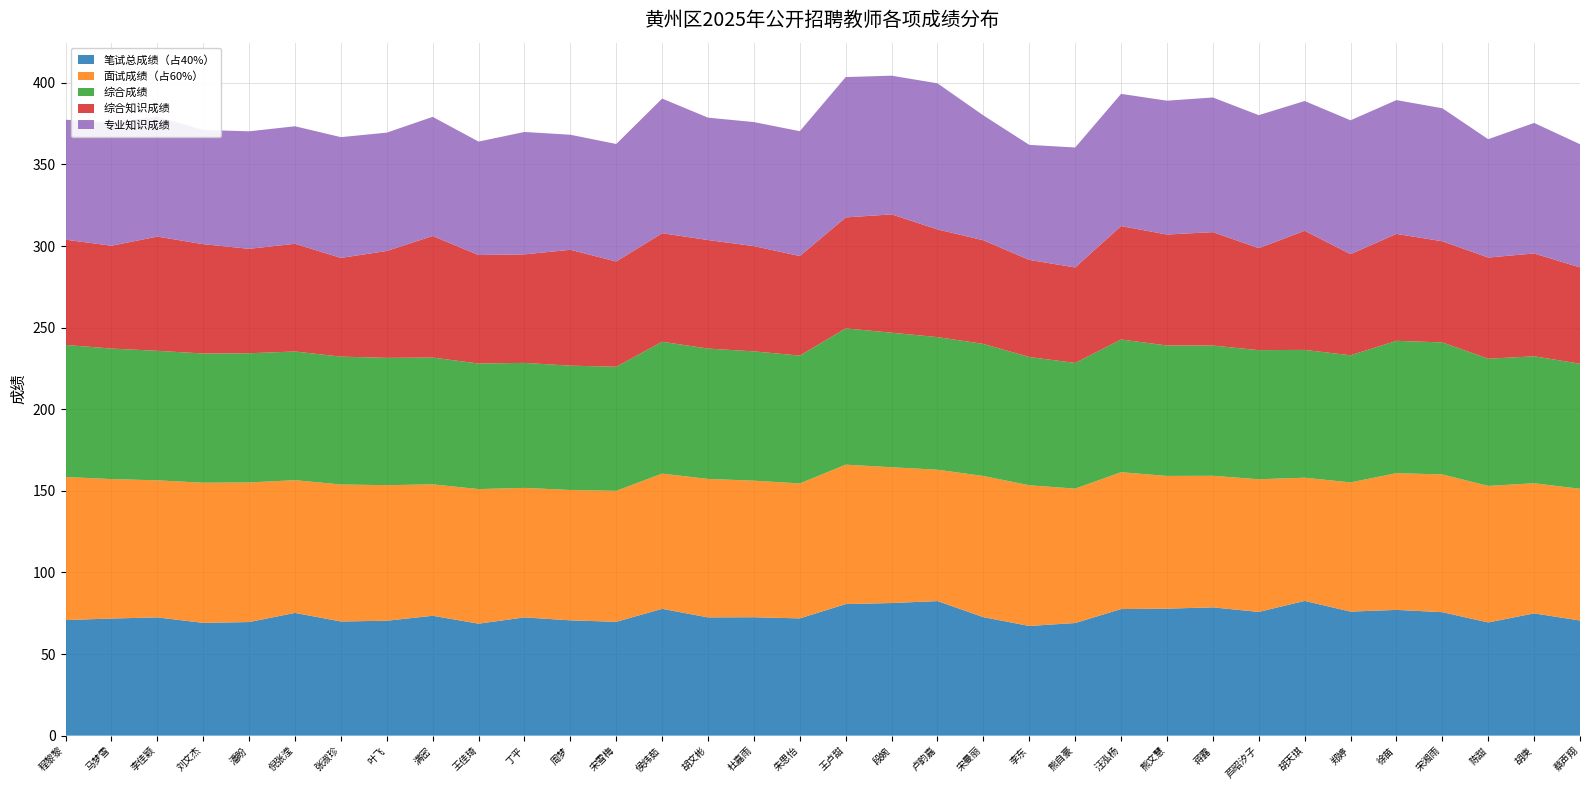

Reading left to right, transcribe all the data shown in this chart.

笔试总成绩（占40%）: 程黎黎=70.8	马梦雪=71.8	李佳颖=72.5	刘文杰=69.1	潘盼=69.6	倪张滢=75.2	张淑珍=70.0	叶飞=70.4	满密=73.5	王佳琦=68.6	丁平=72.5	周梦=70.7	宋雪梅=69.8	侯炜茹=77.7	胡文彬=72.5	杜嘉雨=72.5	朱思怡=71.8	王卢甜=80.6	段婉=81.2	卢韵嘉=82.5	宋曼丽=72.6	李东=67.2	熊自豪=69.0	汪泓杨=77.5	熊文慧=77.8	蒋露=78.6	芦昭汐子=75.8	胡天琪=82.5	郑婷=76.0	徐苗=77.0	宋湘雨=75.7	陈甜=69.3	胡庚=74.9	蔡声翔=70.5
面试成绩（占60%）: 程黎黎=87.7	马梦雪=85.5	李佳颖=84.0	刘文杰=85.9	潘盼=85.5	倪张滢=81.3	张淑珍=83.9	叶飞=83.1	满密=80.5	王佳琦=82.5	丁平=79.4	周梦=79.9	宋雪梅=80.2	侯炜茹=82.9	胡文彬=84.8	杜嘉雨=83.7	朱思怡=82.7	王卢甜=85.4	段婉=83.2	卢韵嘉=80.5	宋曼丽=86.5	李东=86.2	熊自豪=82.4	汪泓杨=83.9	熊文慧=81.3	蒋露=80.6	芦昭汐子=81.3	胡天琪=75.5	郑婷=79.2	徐苗=83.8	宋湘雨=84.4	陈甜=83.7	胡庚=79.7	蔡声翔=80.7
综合成绩: 程黎黎=80.9	马梦雪=80.0	李佳颖=79.4	刘文杰=79.2	潘盼=79.2	倪张滢=78.9	张淑珍=78.3	叶飞=78.0	满密=77.7	王佳琦=76.9	丁平=76.6	周梦=76.2	宋雪梅=76.0	侯炜茹=80.8	胡文彬=79.9	杜嘉雨=79.2	朱思怡=78.3	王卢甜=83.5	段婉=82.4	卢韵嘉=81.3	宋曼丽=80.9	李东=78.6	熊自豪=77.0	汪泓杨=81.3	熊文慧=79.9	蒋露=79.8	芦昭汐子=79.1	胡天琪=78.3	郑婷=77.9	徐苗=81.1	宋湘雨=80.9	陈甜=77.9	胡庚=77.8	蔡声翔=76.6
综合知识成绩: 程黎黎=64.5	马梦雪=63.0	李佳颖=70.0	刘文杰=67.0	潘盼=64.0	倪张滢=66.0	张淑珍=60.5	叶飞=65.5	满密=74.5	王佳琦=66.5	丁平=66.5	周梦=71.0	宋雪梅=64.5	侯炜茹=66.5	胡文彬=66.5	杜嘉雨=64.5	朱思怡=61.0	王卢甜=68.0	段婉=72.5	卢韵嘉=66.0	宋曼丽=63.5	李东=59.5	熊自豪=58.5	汪泓杨=69.5	熊文慧=68.0	蒋露=69.5	芦昭汐子=62.5	胡天琪=73.0	郑婷=62.0	徐苗=65.5	宋湘雨=62.0	陈甜=62.0	胡庚=63.0	蔡声翔=59.0
专业知识成绩: 程黎黎=73.5	马梦雪=75.5	李佳颖=73.5	刘文杰=70.0	潘盼=72.0	倪张滢=72.0	张淑珍=74.0	叶飞=72.5	满密=73.0	王佳琦=69.5	丁平=75.0	周梦=70.5	宋雪梅=72.0	侯炜茹=82.5	胡文彬=75.0	杜嘉雨=76.0	朱思怡=76.5	王卢甜=86.0	段婉=85.0	卢韵嘉=89.5	宋曼丽=76.5	李东=70.5	熊自豪=73.5	汪泓杨=81.0	熊文慧=82.0	蒋露=82.5	芦昭汐子=81.5	胡天琪=79.5	郑婷=82.0	徐苗=82.0	宋湘雨=81.5	陈甜=72.5	胡庚=80.0	蔡声翔=75.5